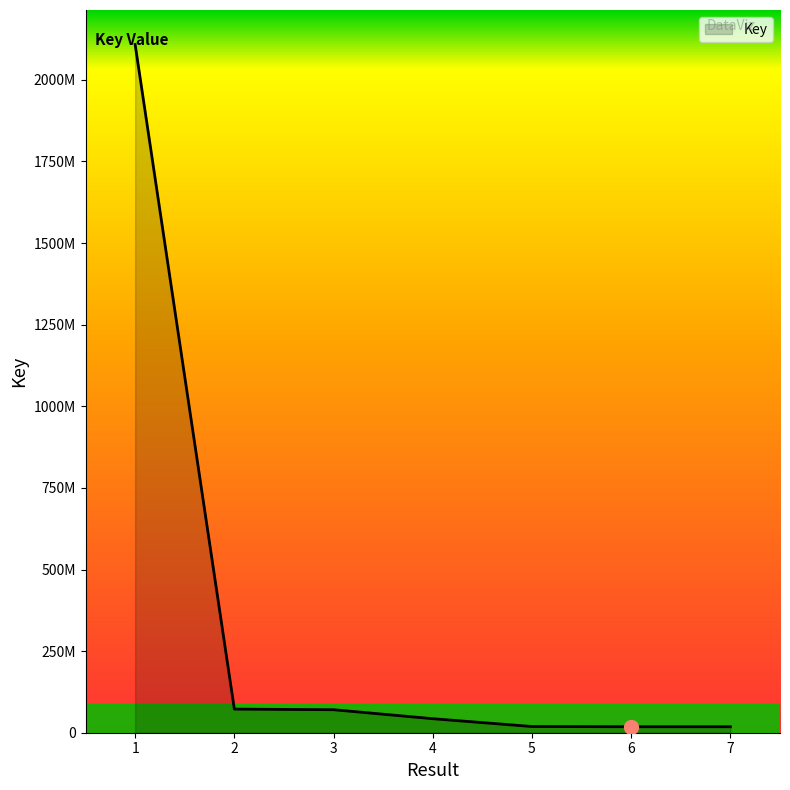

True or false: the data shows 2108585851 at 1.

True